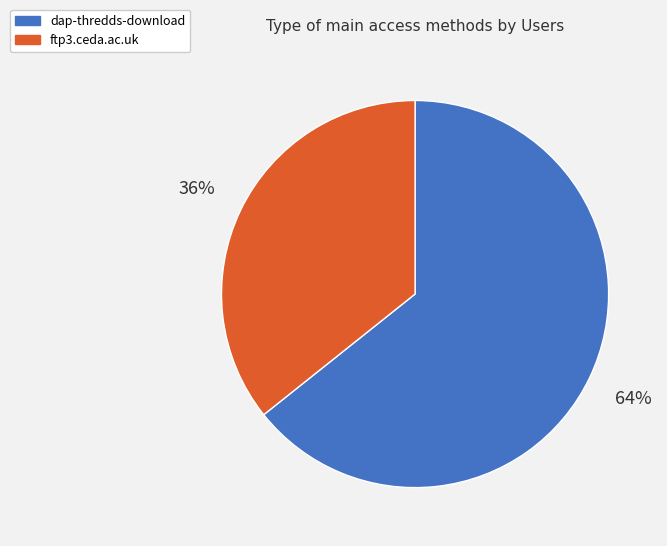

What percentage is the dap-thredds-download slice, to the nearest percent?

64%